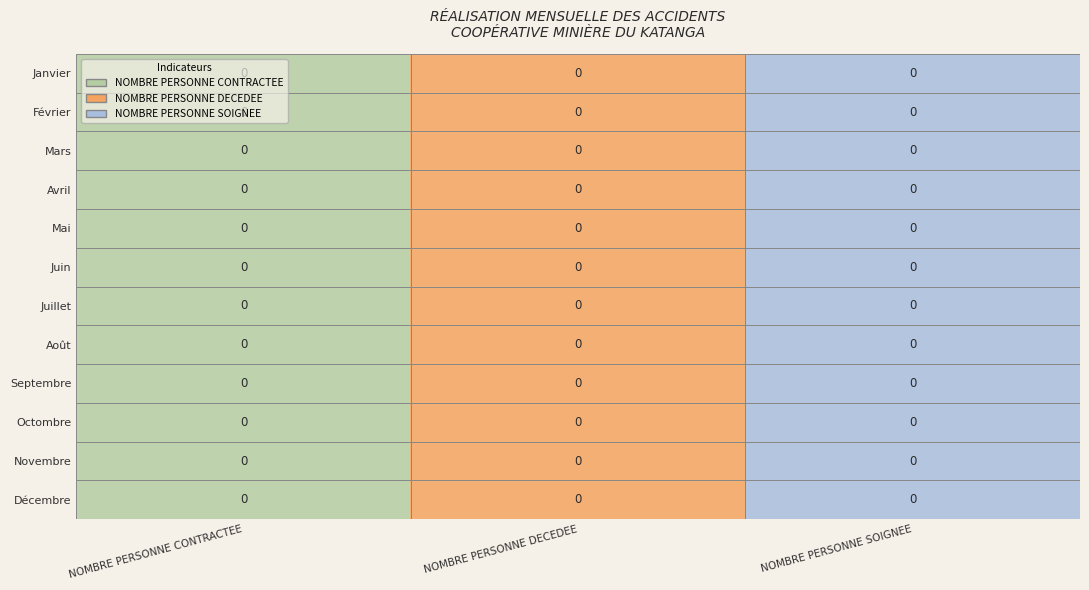

How many series are shown in this chart?

12